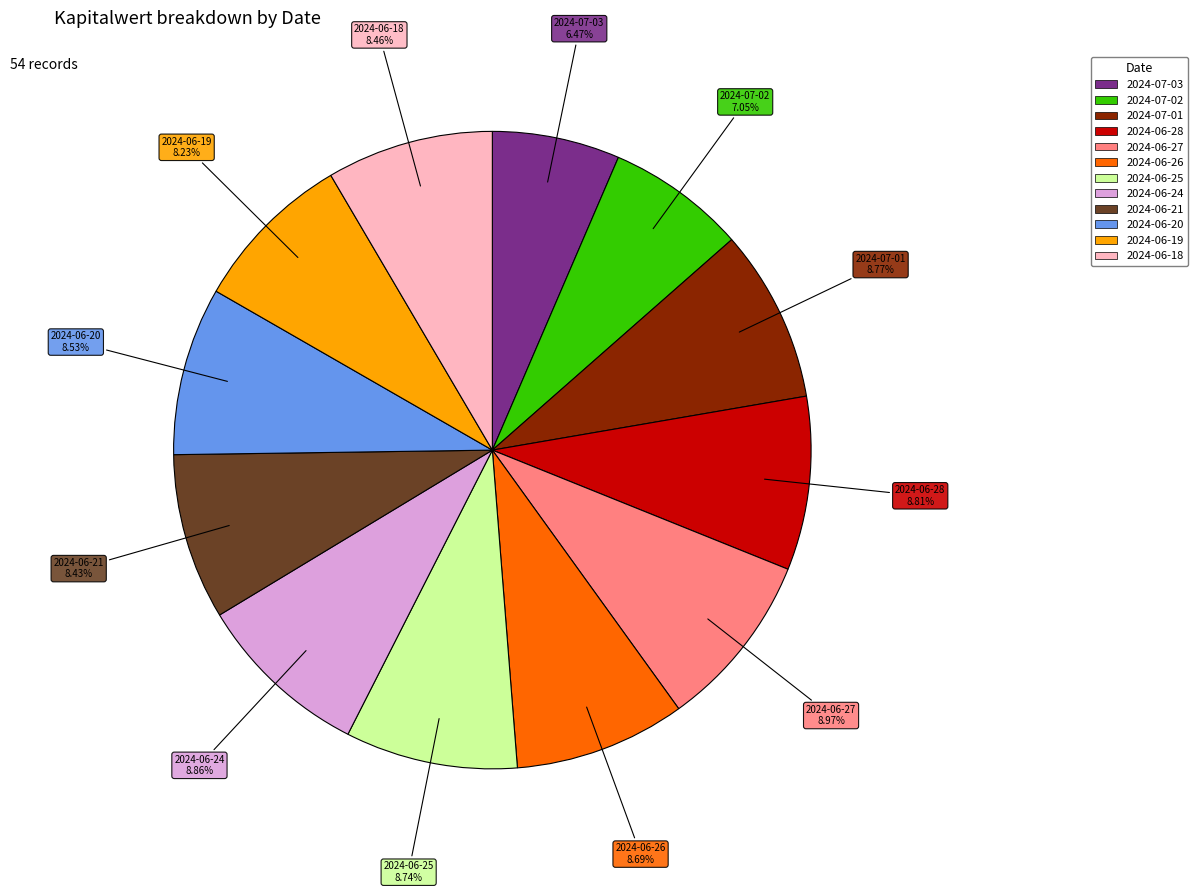

What is the ratio of the value at 2024-06-18 to the value at 2024-07-02?

1.2